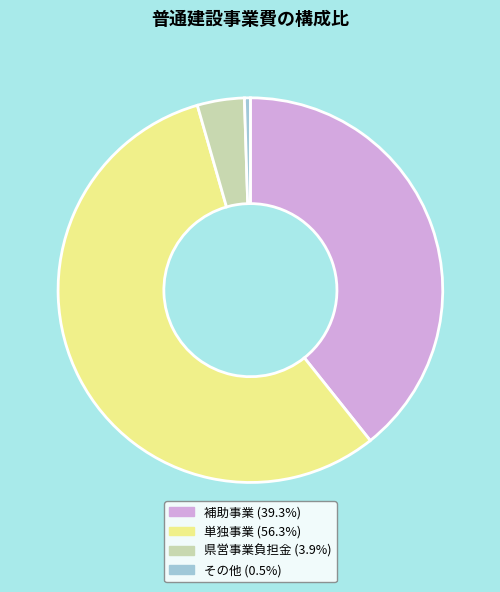

Is it true that 県営事業負担金 is 17% of the pie?

False